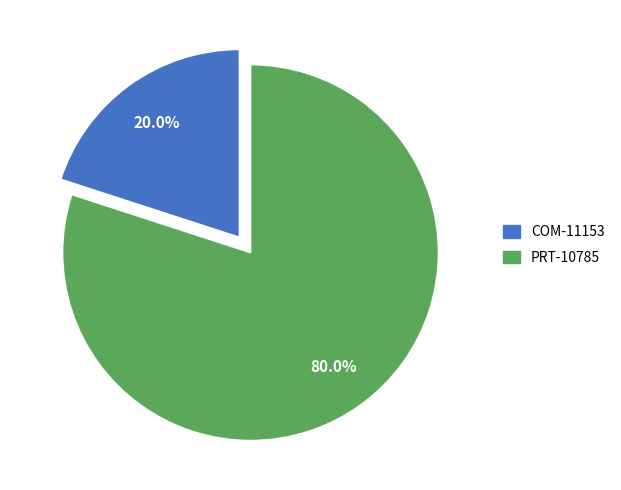

What percentage do PRT-10785 and COM-11153 together represent?

100.0%